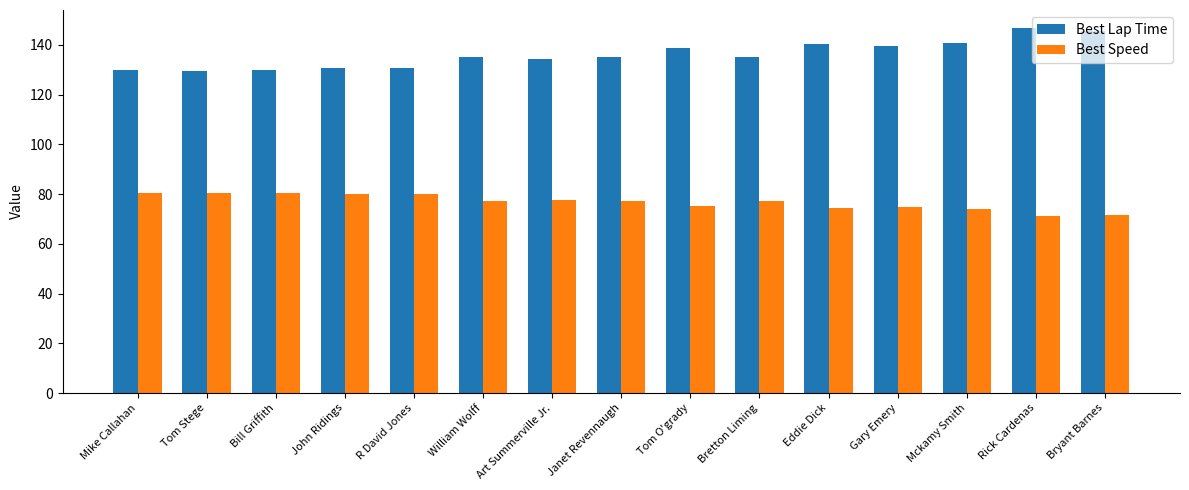

What are all the series names shown in the legend?

Best Lap Time, Best Speed